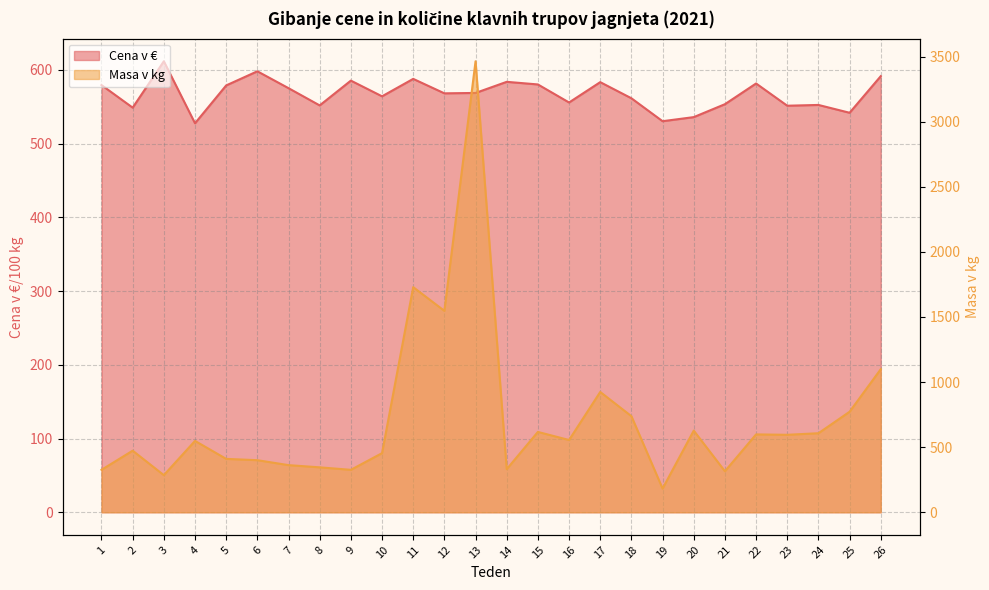

Which series has the largest total across all categories?

Masa v kg